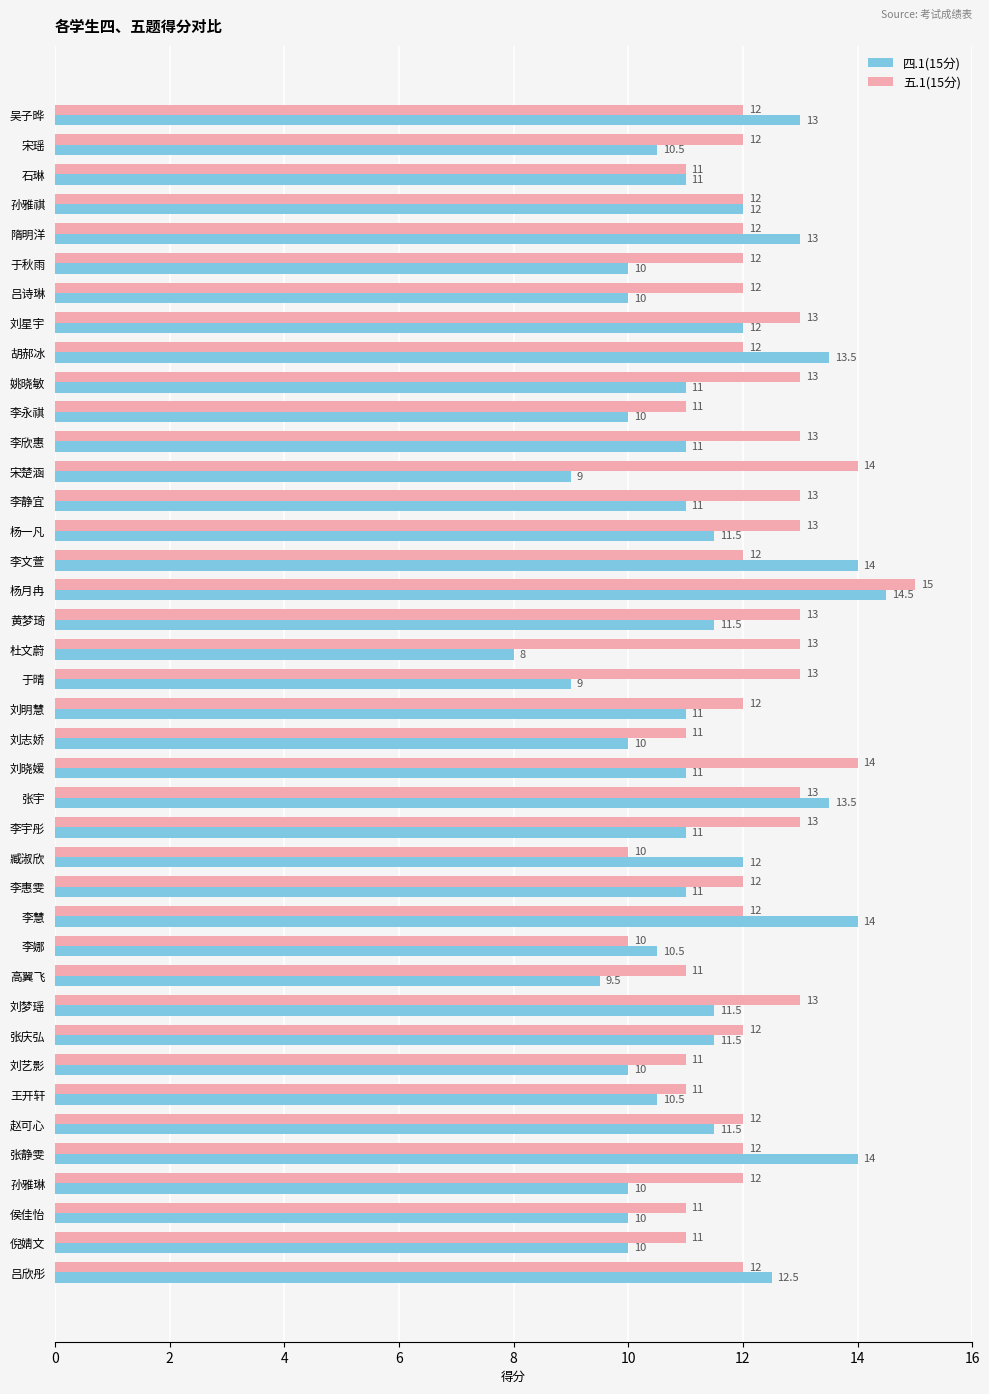

Which series has the largest total across all categories?

五.1(15分)